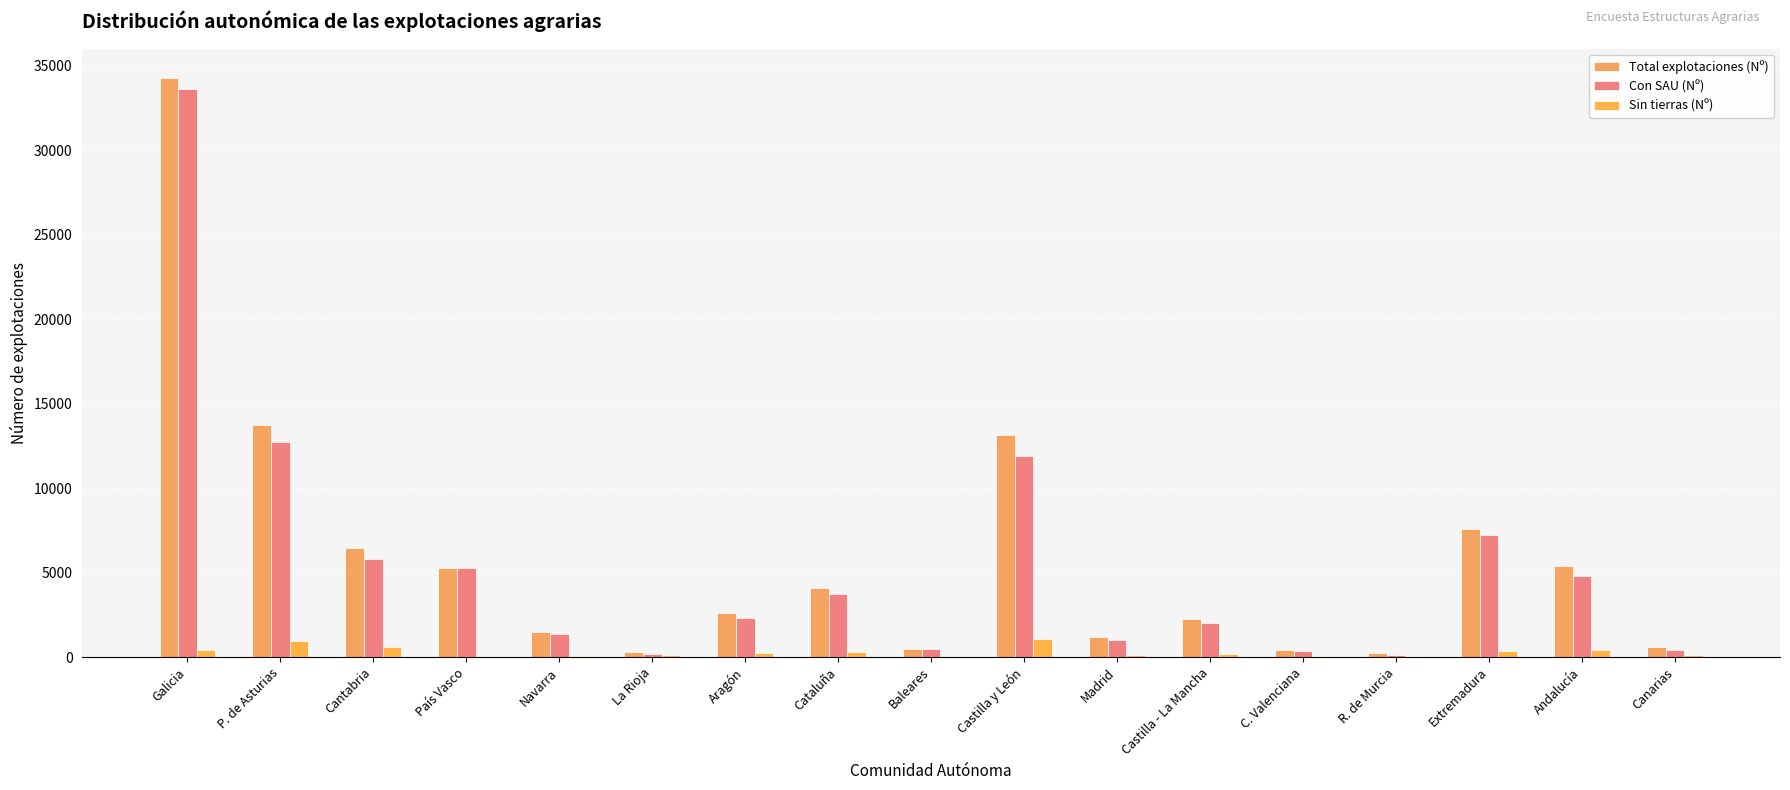

Which category has the lowest value in the Con SAU (Nº) series?

R. de Murcia